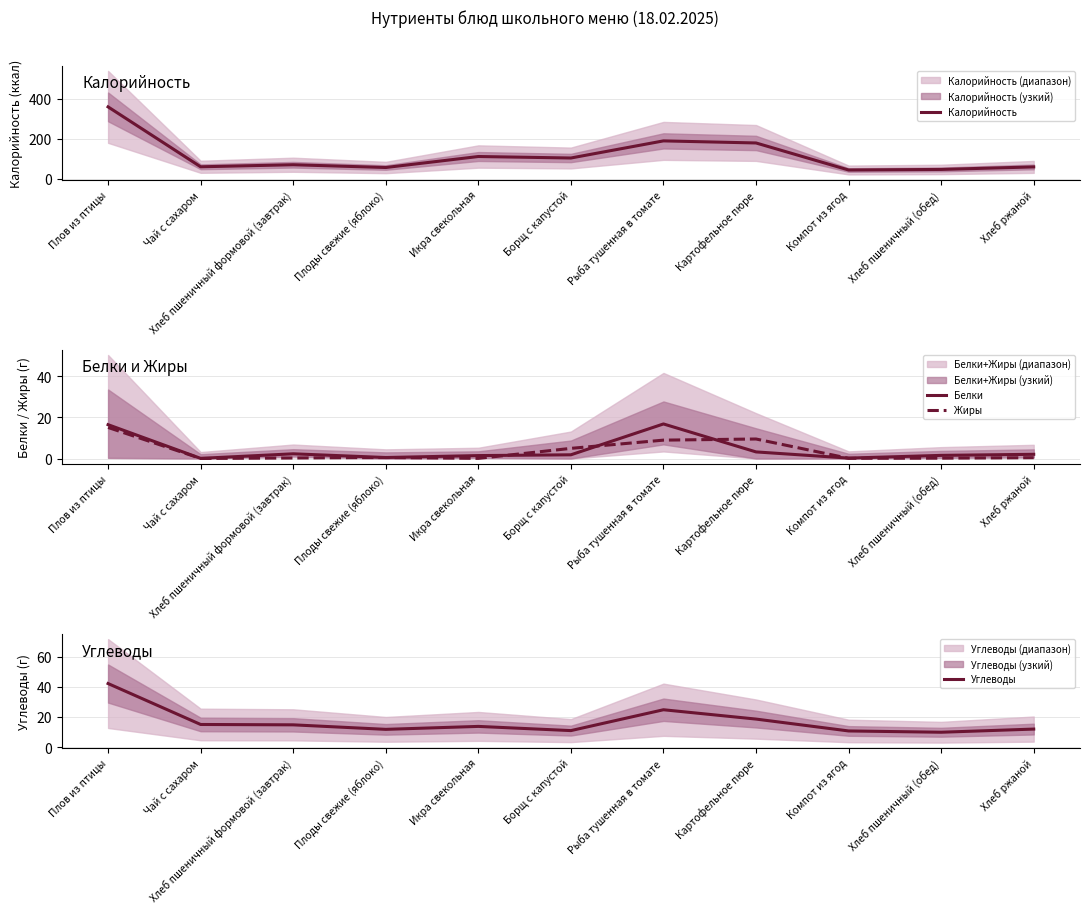

Is the value of Калорийность at Плов из птицы greater than the value of Углеводы at Плоды свежие (яблоко)?

Yes